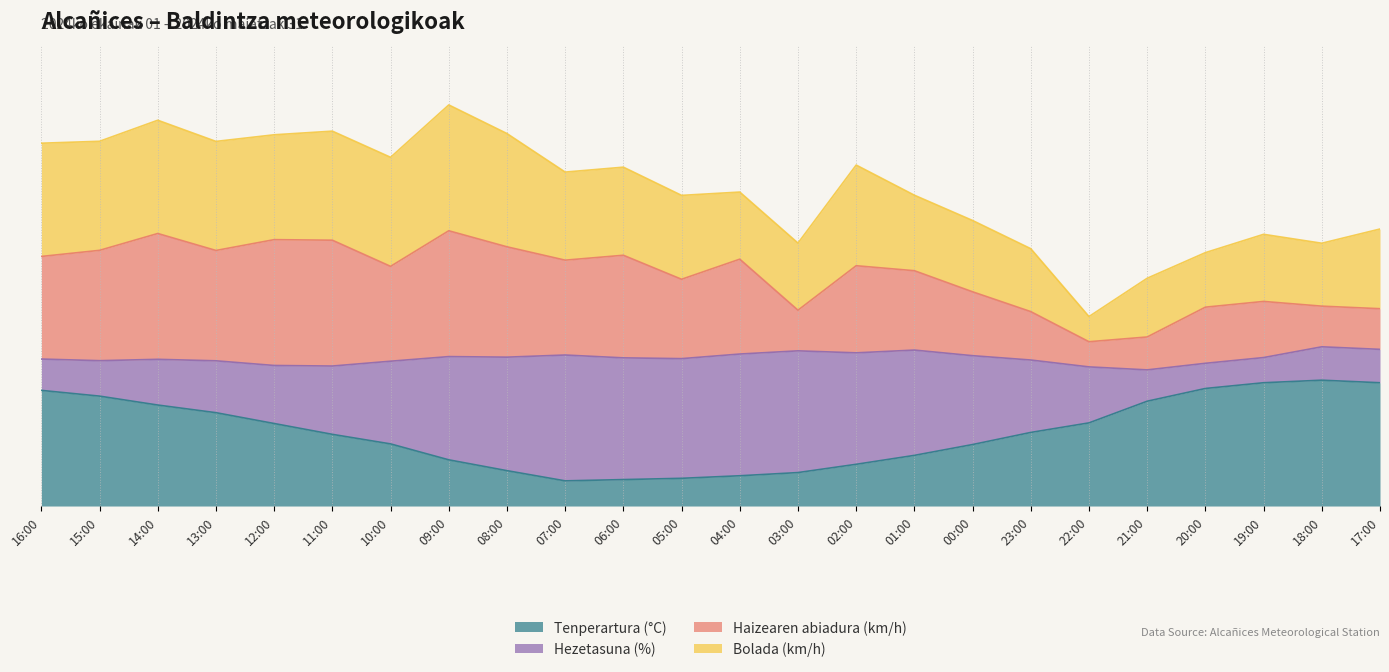

Where does the Tenperartura (°C) series first go above 14?

16:00